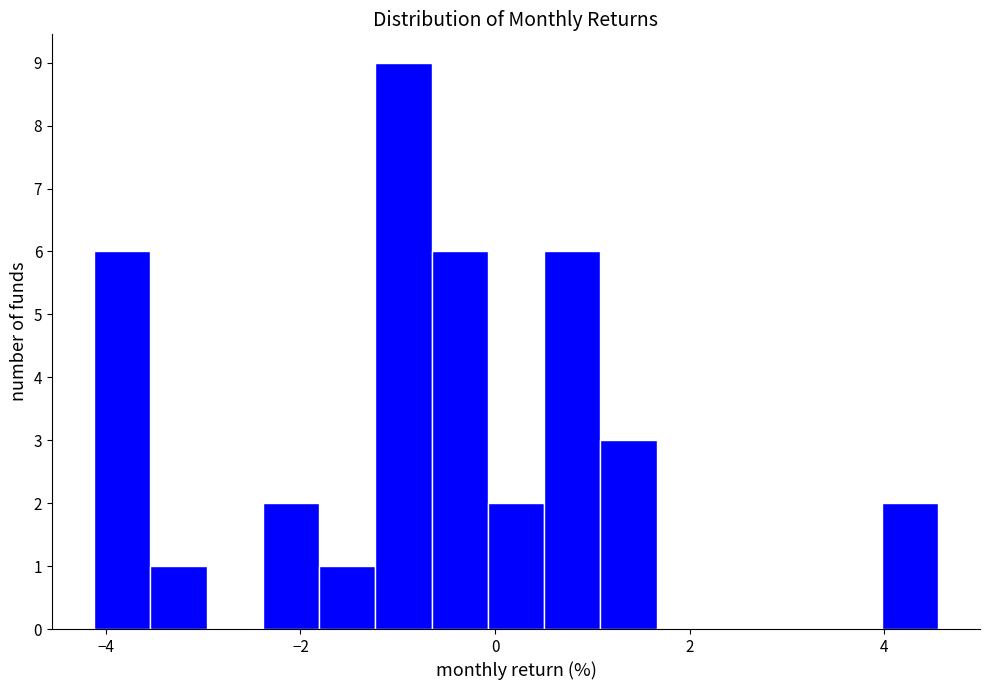

Around what value on the x-axis is the tallest bar? Give the approximate position of its centre, as read against the axis.

-1.0